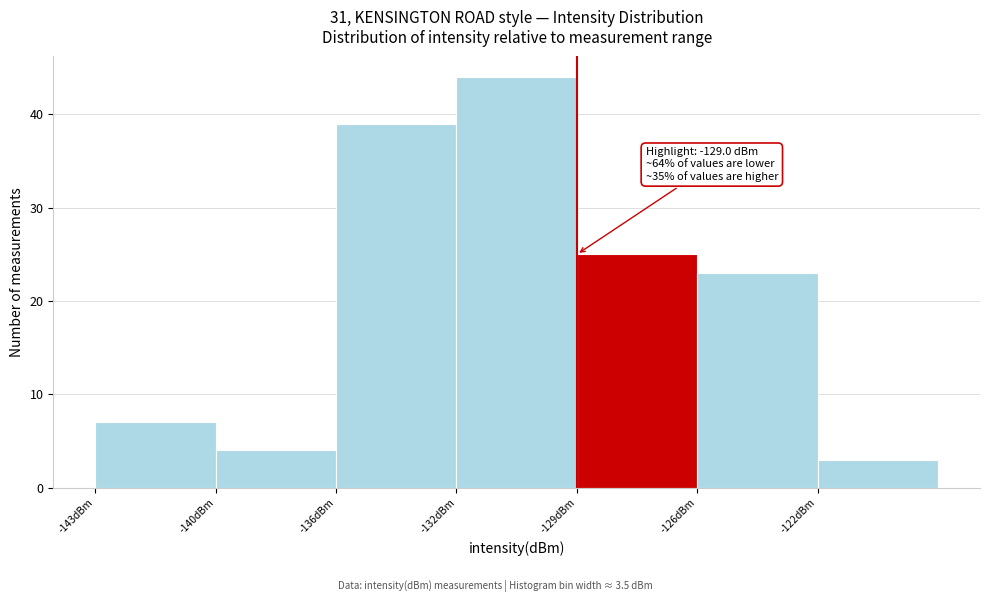

Reading left to right, list all the values displayed in this chart.

7	4	39	44	25	23	3